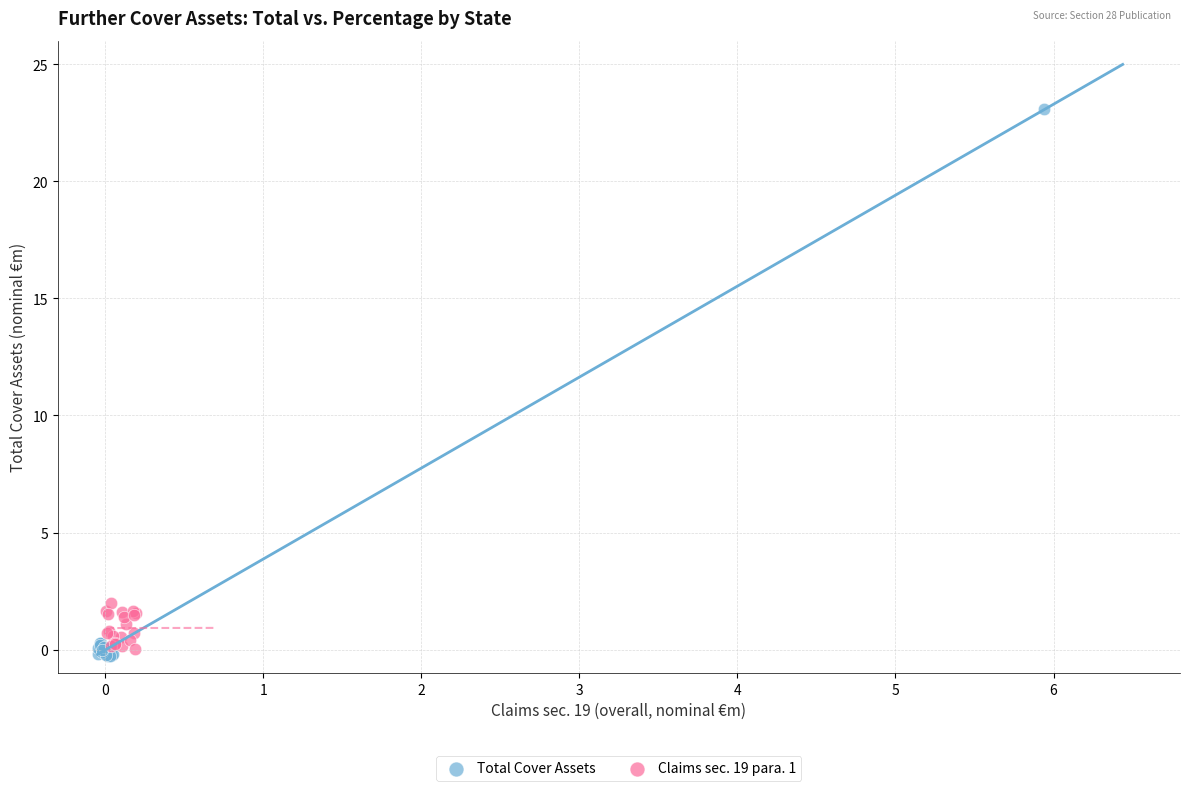

Which series has the largest Y range (max minus min)?

Total Cover Assets